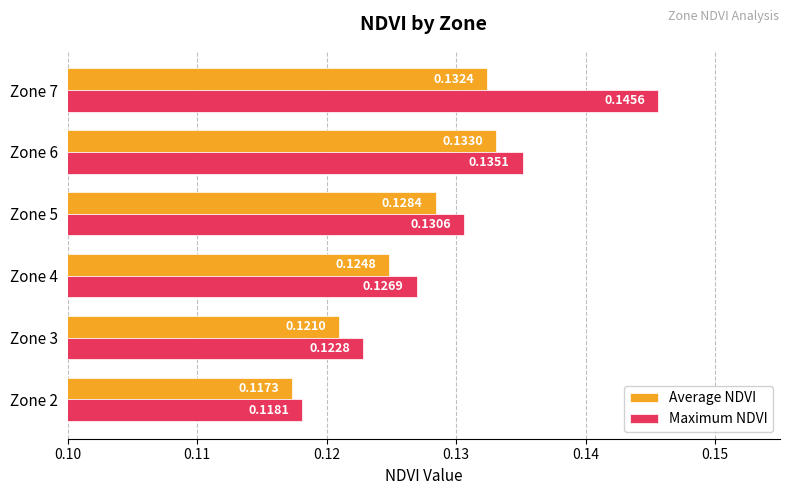

Which series has the largest total across all categories?

Maximum NDVI